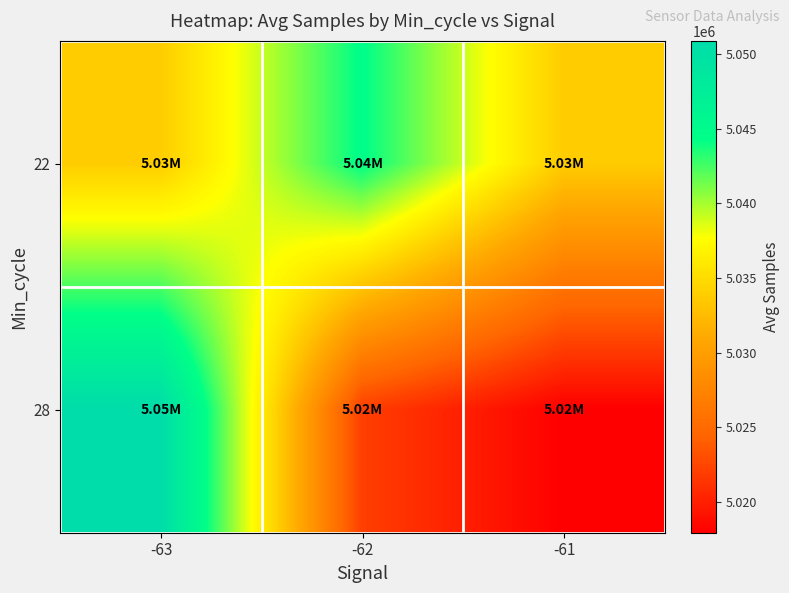

List the series in order of their overall mean, lowest first.

28, 22